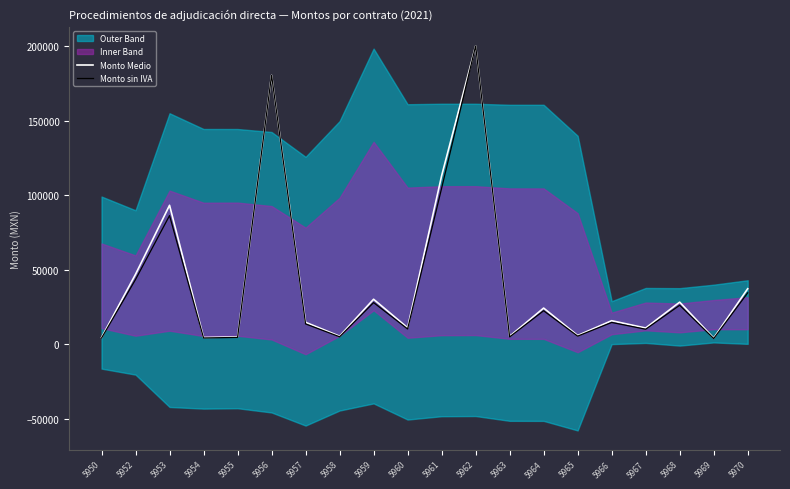

Is it true that Monto Medio equals 112924.8 at 5961?

True